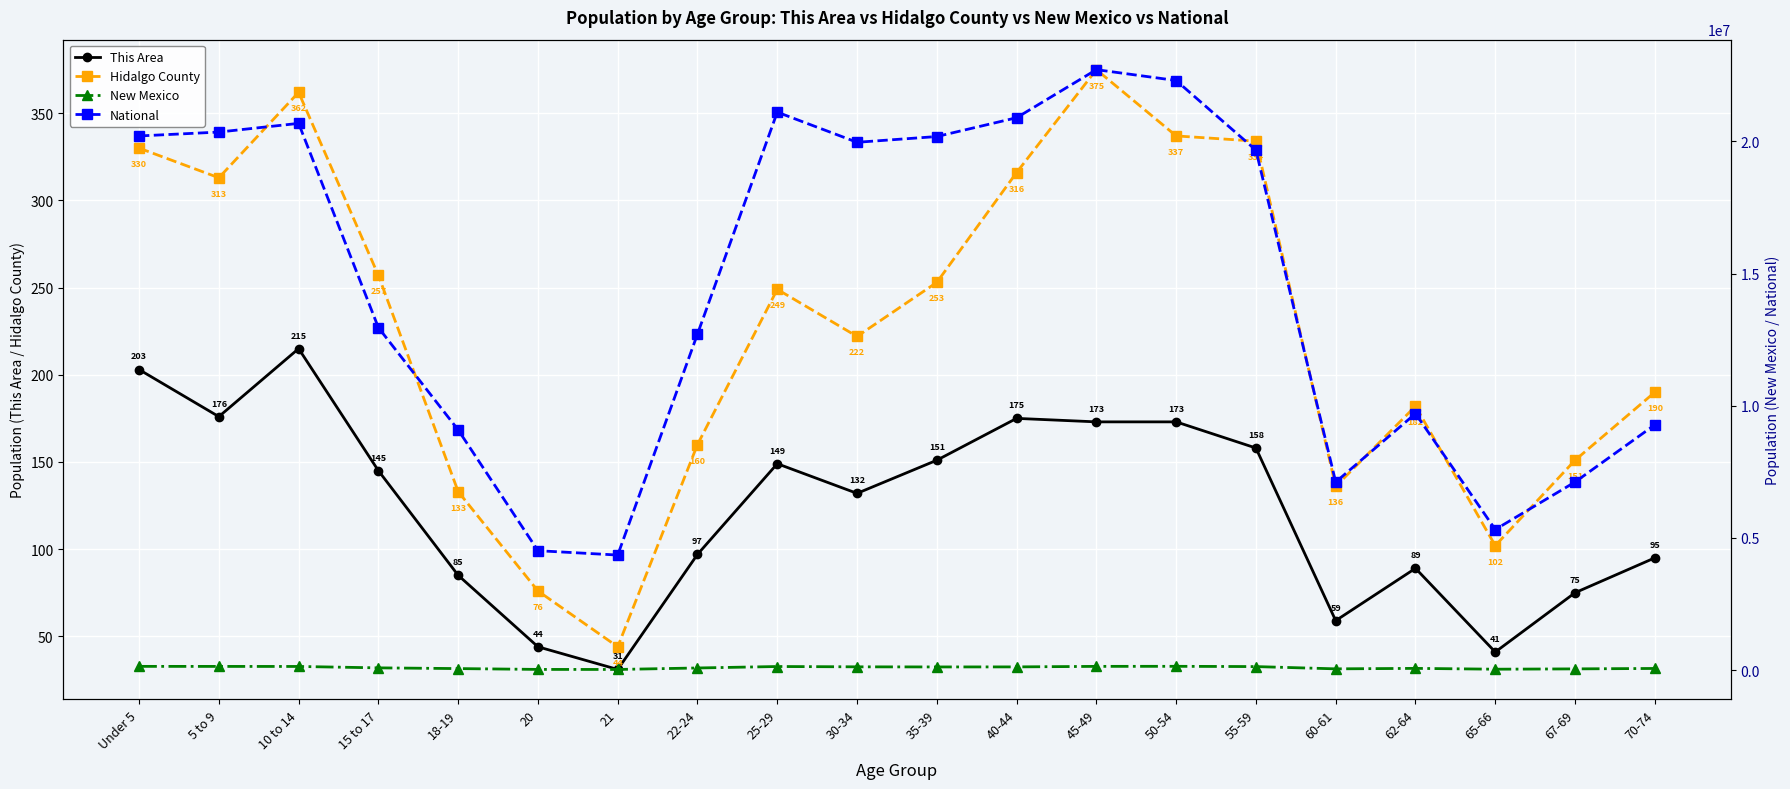

Rank the series at 67-69 from lowest to highest value.

This Area, Hidalgo County, New Mexico, National